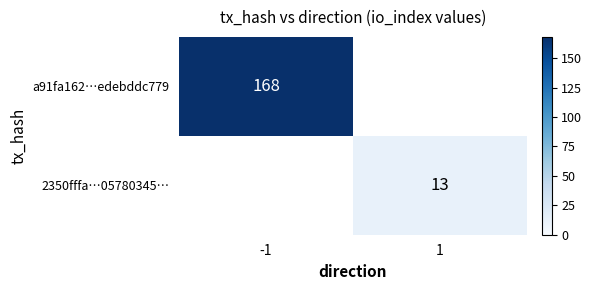

True or false: 2350fffa…05780345… has a value of 13 at 1.

True